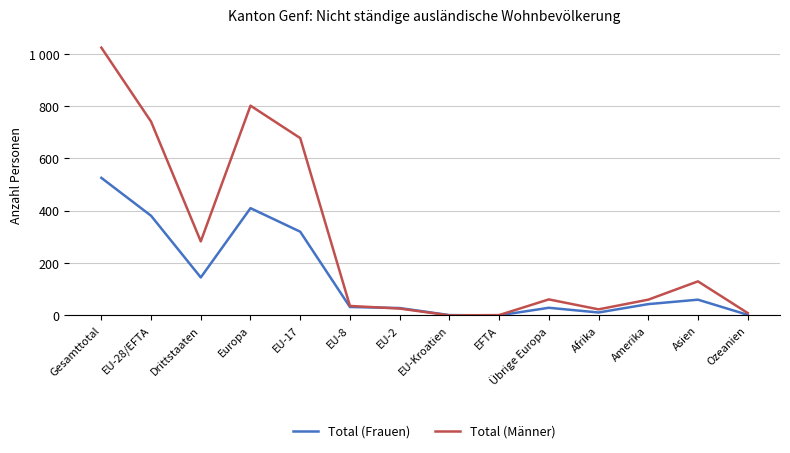

Reading left to right, list all the values displayed in this chart.

Total (Frauen): 526	381	145	410	320	32	28	1	0	29	11	43	60	2
Total (Männer): 1024	741	283	802	678	36	26	0	1	61	23	60	130	9